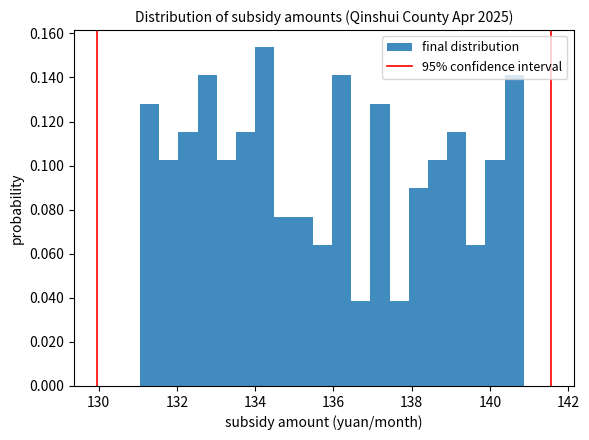

Read against the x-axis, roughly where is the centre of the tallest bar?

134.2